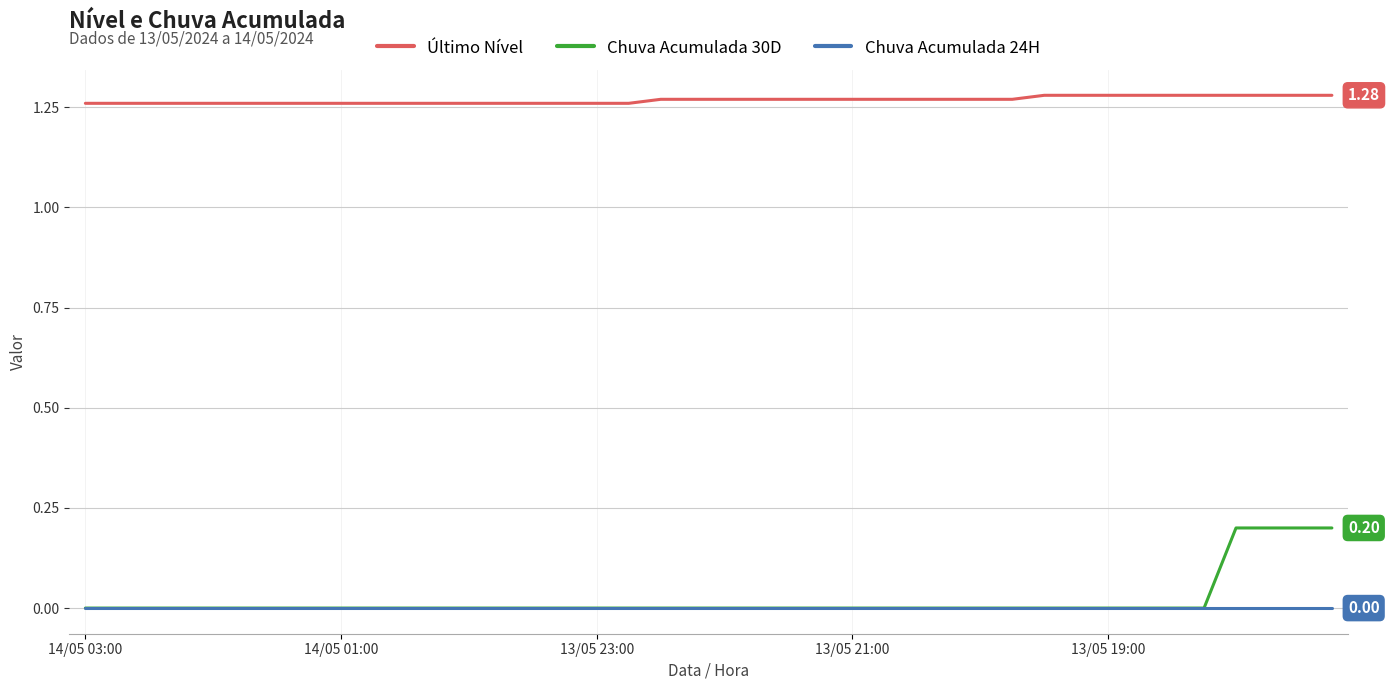

Which series has the largest total across all categories?

Último Nível